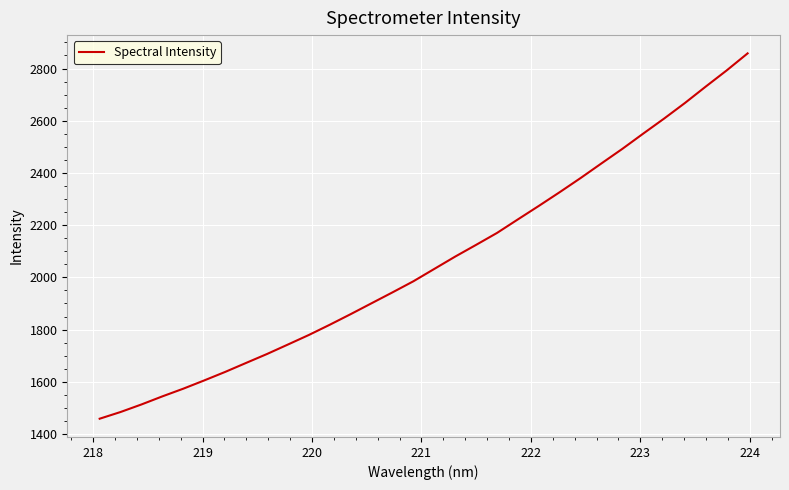

What is the greatest value displayed?

2858.0